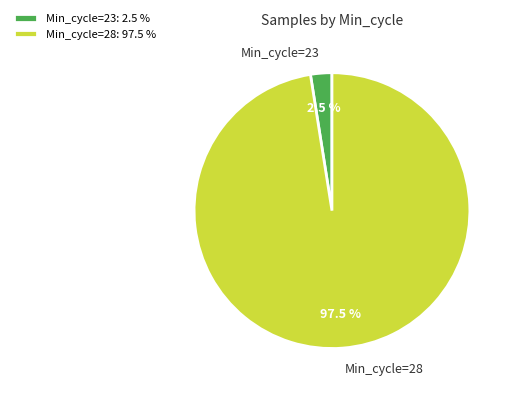

Between Min_cycle=28 and Min_cycle=23, which is larger?

Min_cycle=28